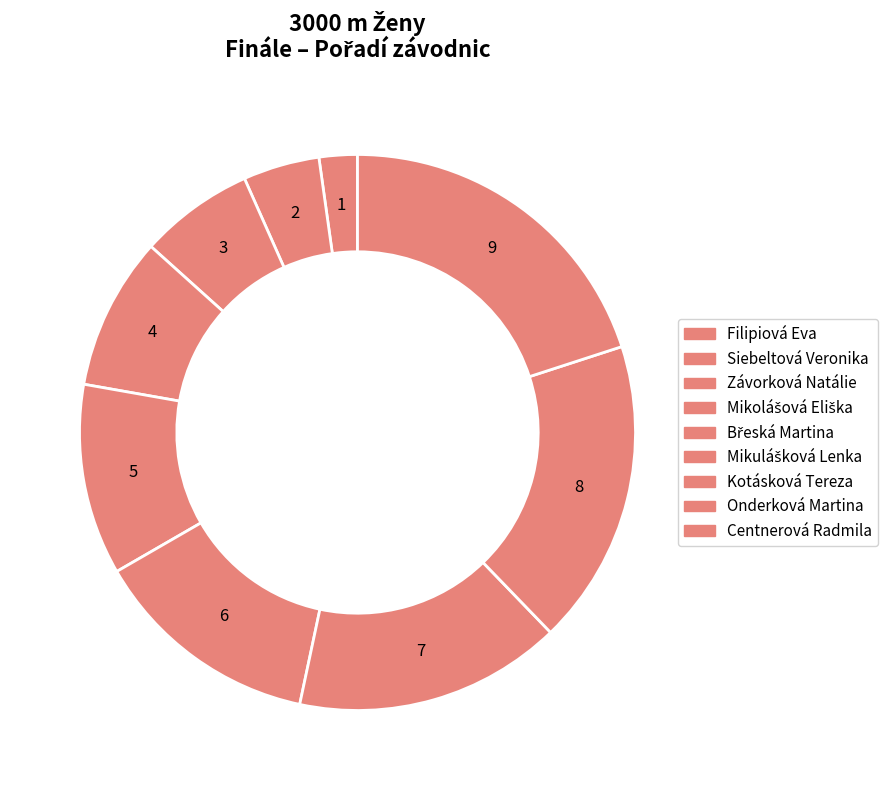

Count the number of slices in the pie.

9